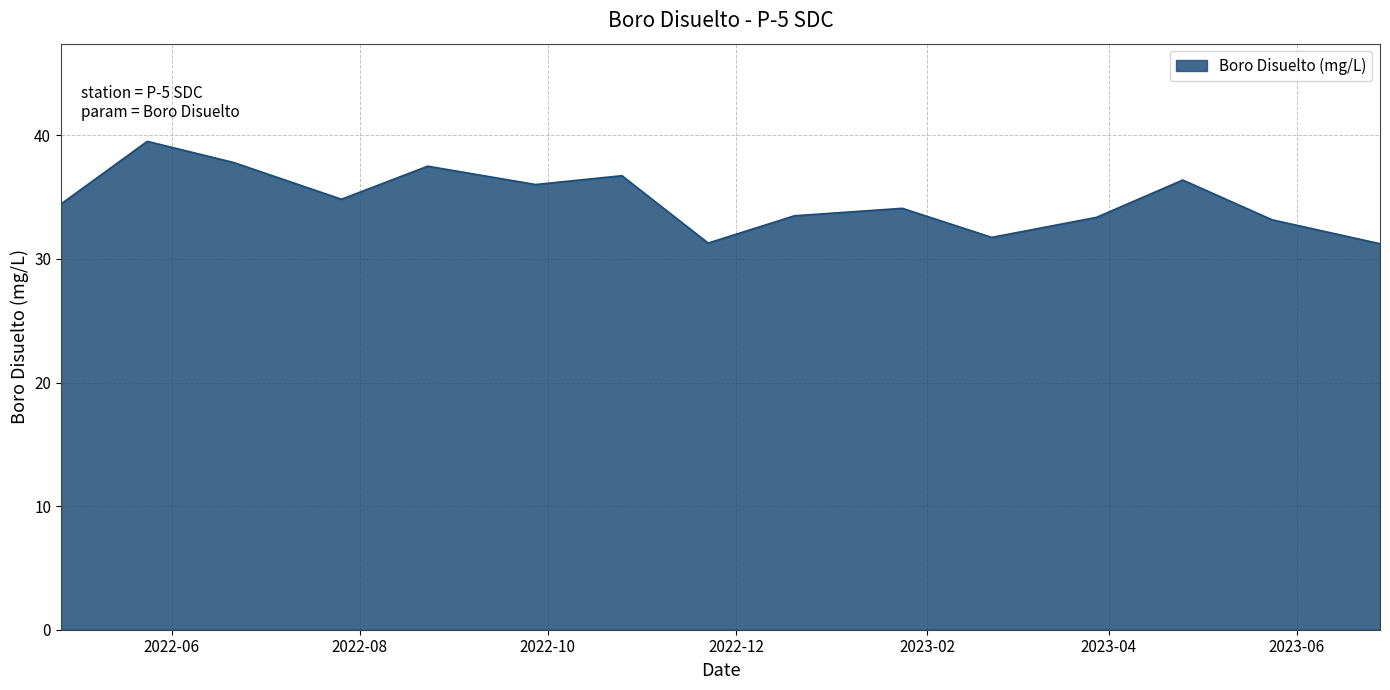

What is the smallest value displayed?

31.2